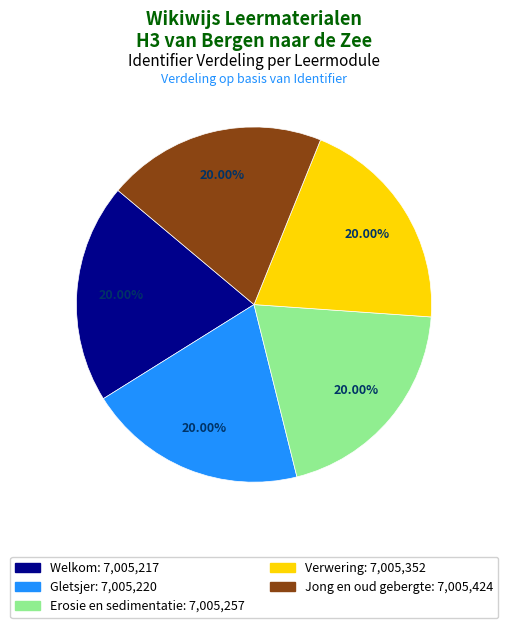

To the nearest percent, what portion does Erosie en sedimentatie represent?

20%